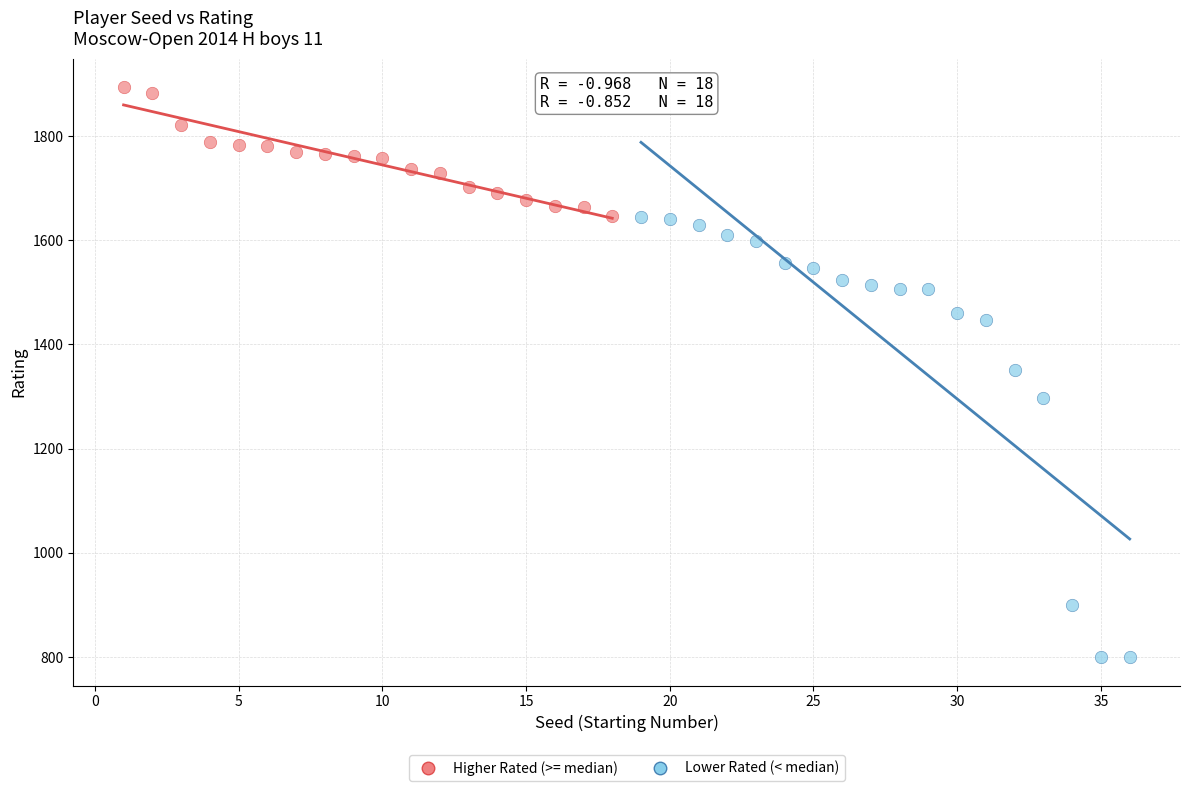

Which series has the largest Y range (max minus min)?

Lower Rated (< median)